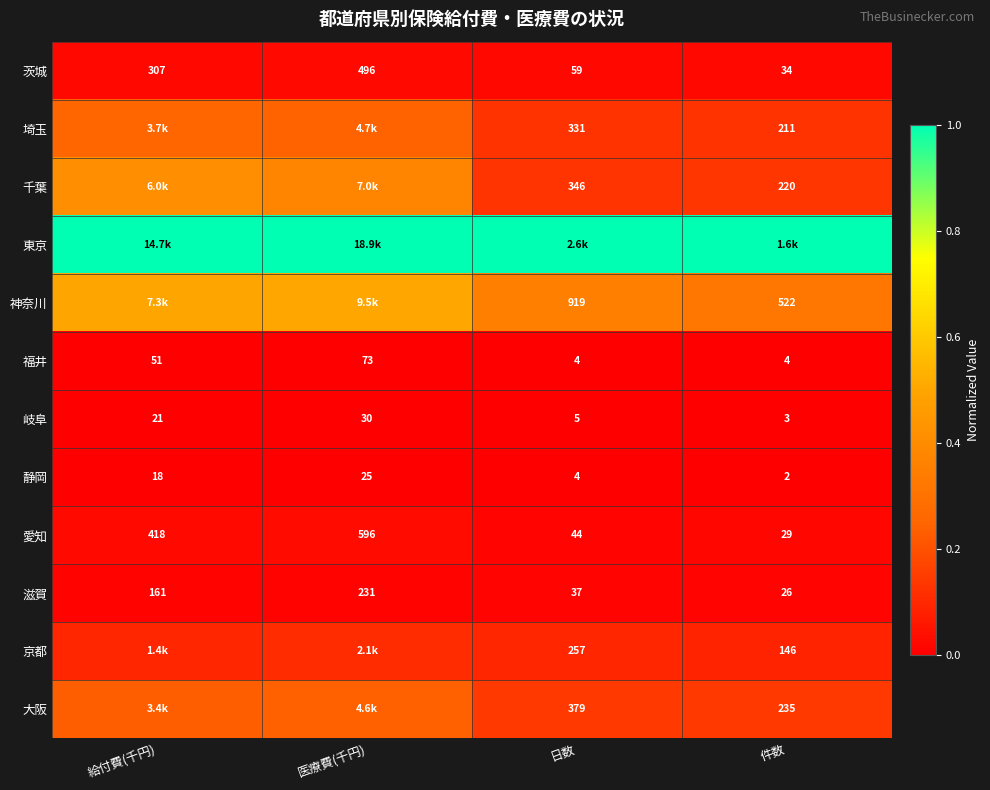

Which category has the highest value in the 福井 series?

医療費(千円)